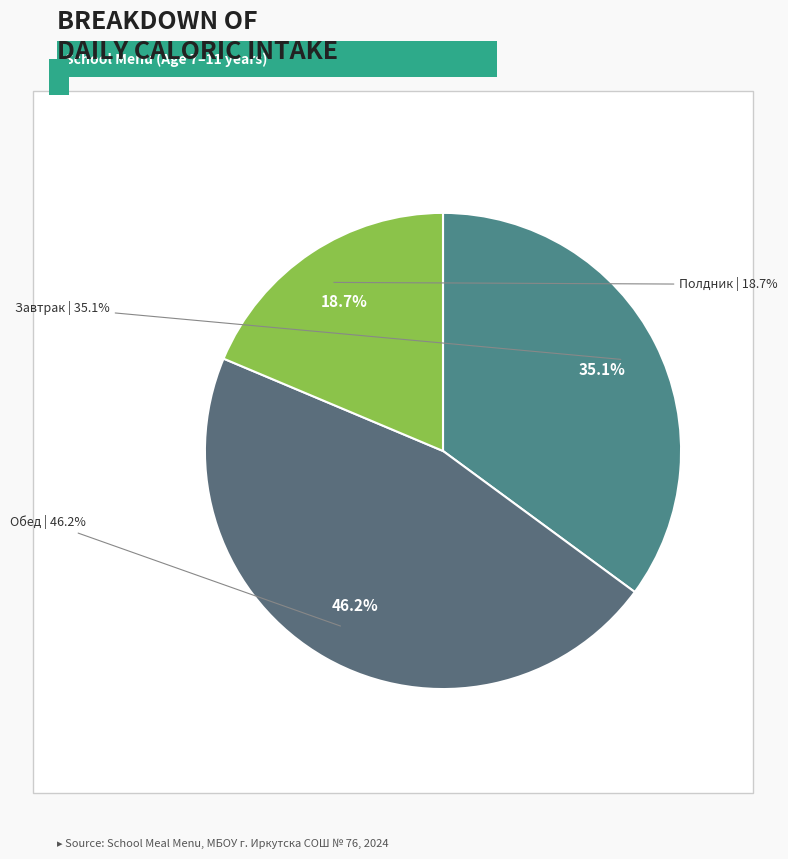

To the nearest percent, what portion does Полдник represent?

19%